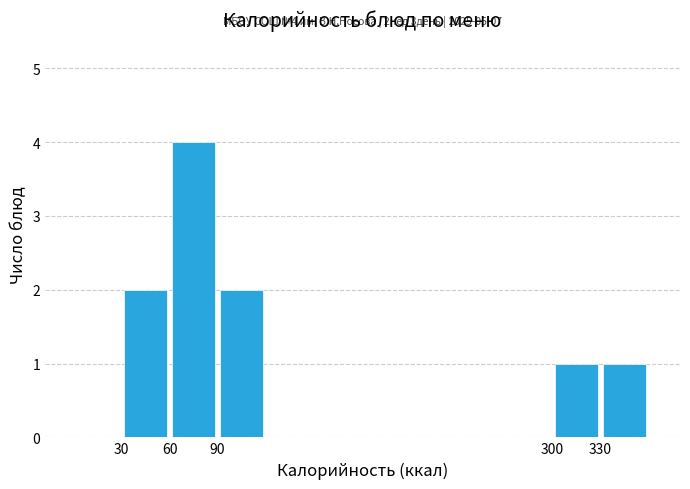

Over which range of the x-axis is the bar tallest?

60 to 90